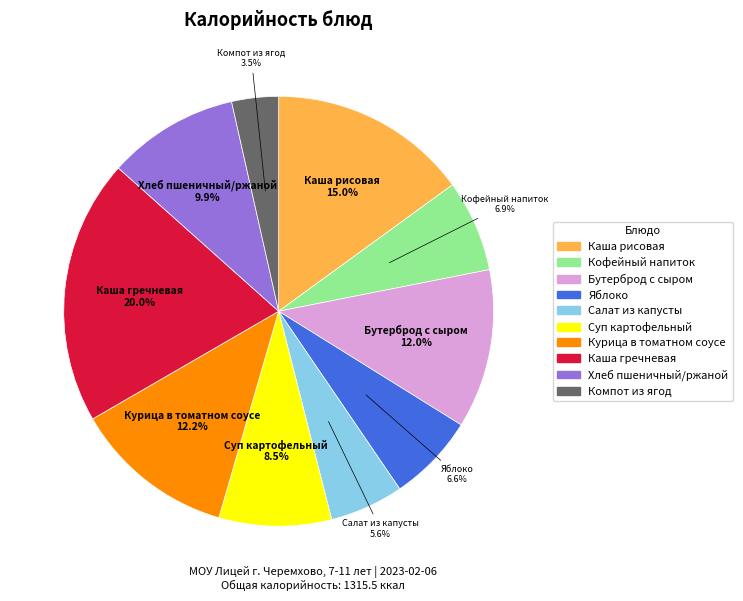

Is the sum of Хлеб пшеничный/ржаной and Кофейный напиток greater than half?

No